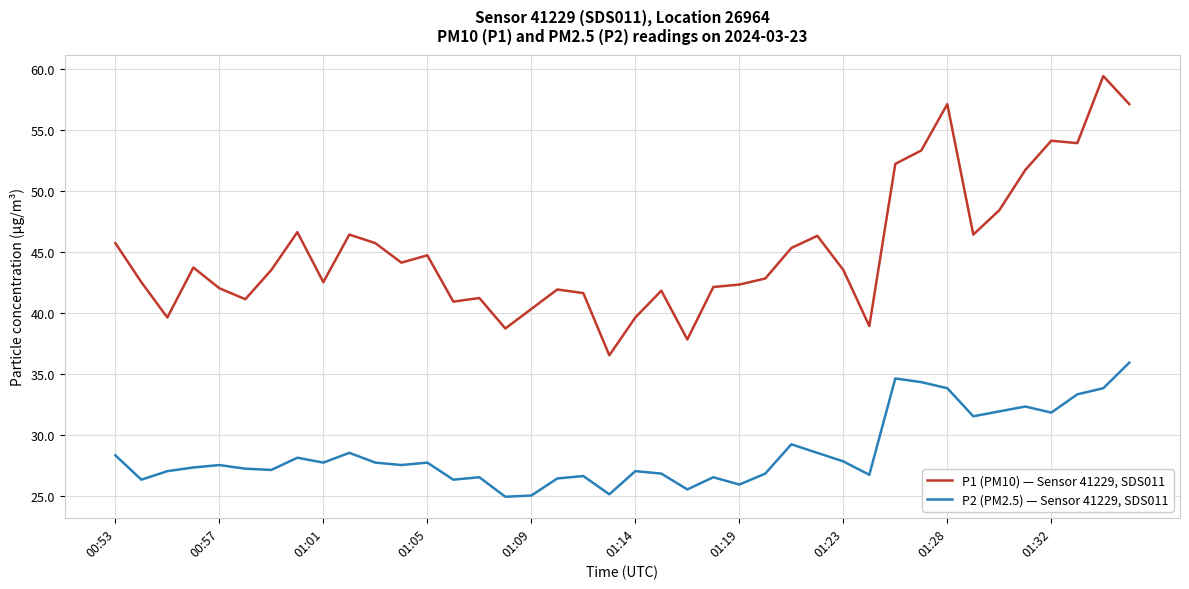

Is this an area chart (filled region under the line)?

No